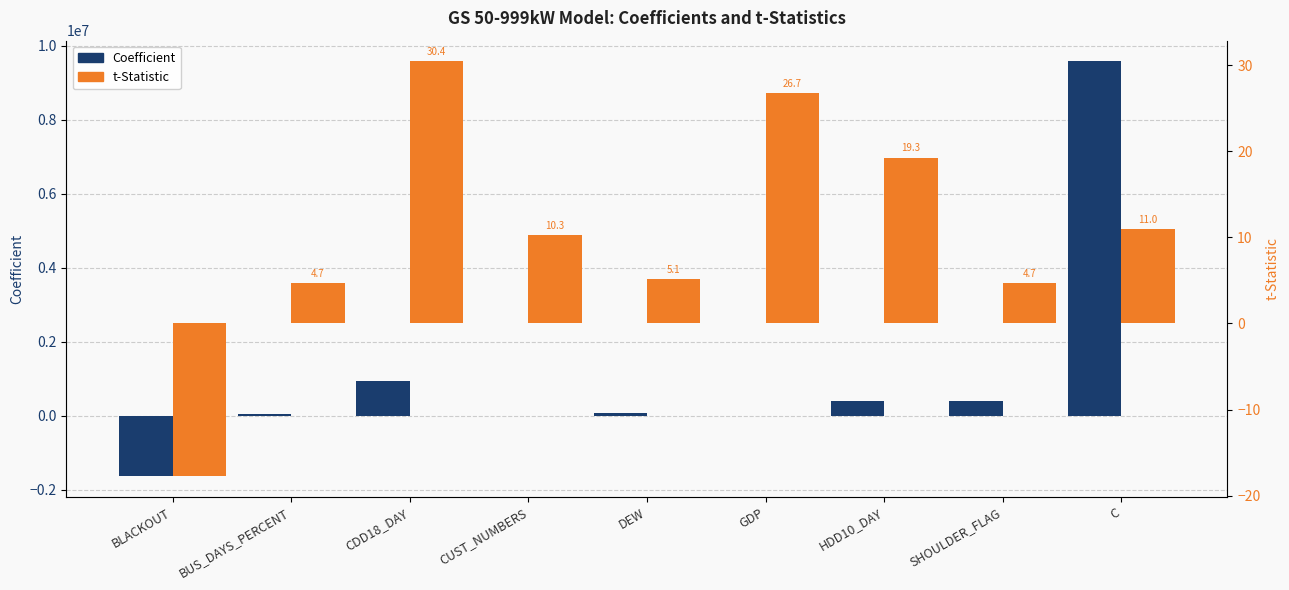

How many values in the t-Statistic series exceed 10?

5